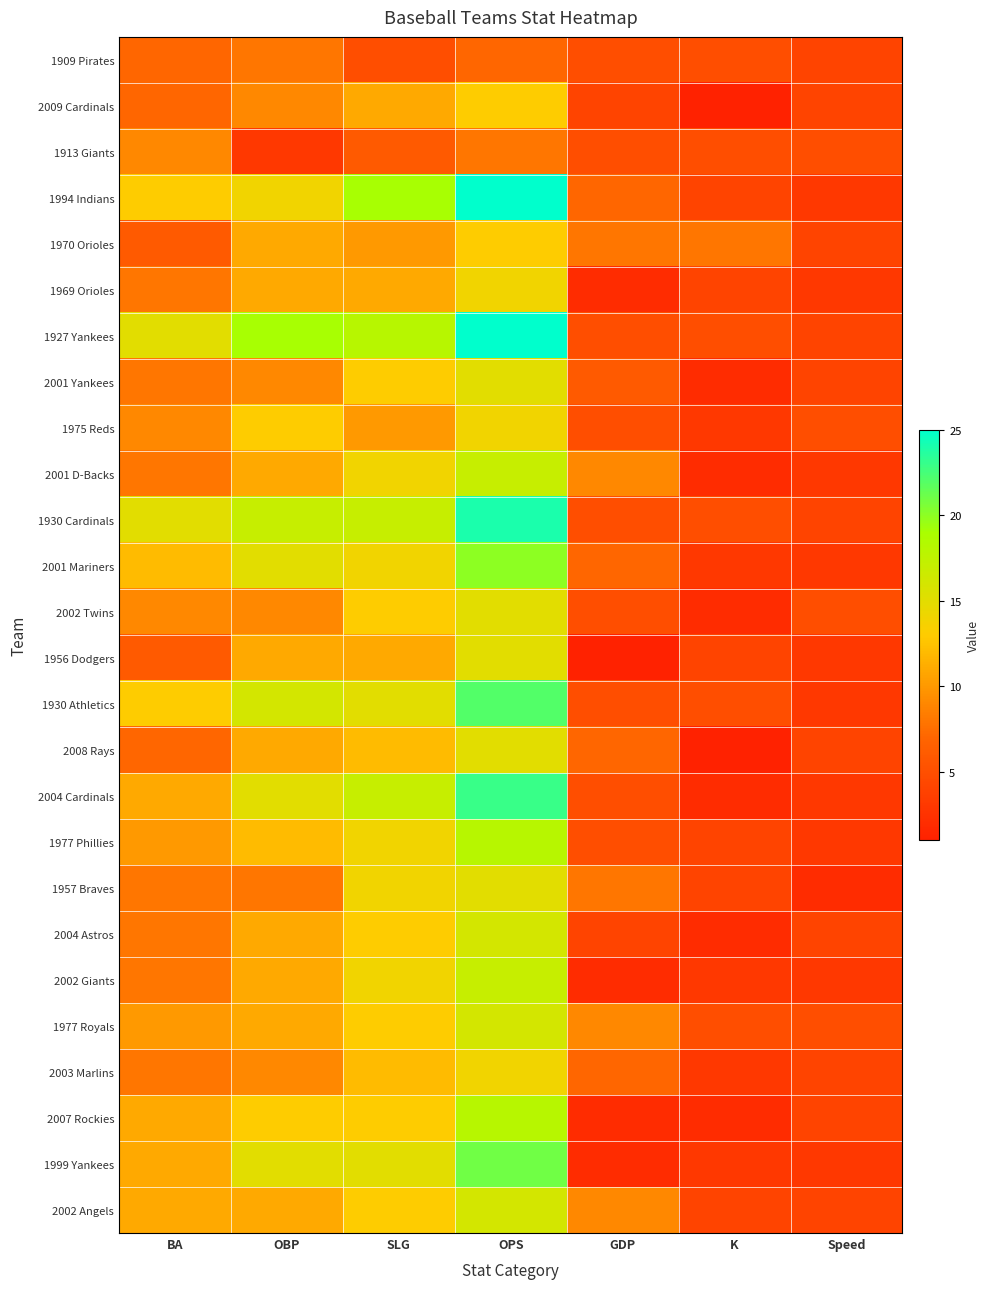

Rank the series at OBP from lowest to highest value.

1913 Giants, 1909 Pirates, 1957 Braves, 2009 Cardinals, 2001 Yankees, 2002 Twins, 2003 Marlins, 1970 Orioles, 1969 Orioles, 2001 D-Backs, 1956 Dodgers, 2008 Rays, 2004 Astros, 2002 Giants, 1977 Royals, 2002 Angels, 1977 Phillies, 1975 Reds, 2007 Rockies, 1994 Indians, 2001 Mariners, 2004 Cardinals, 1999 Yankees, 1930 Athletics, 1930 Cardinals, 1927 Yankees